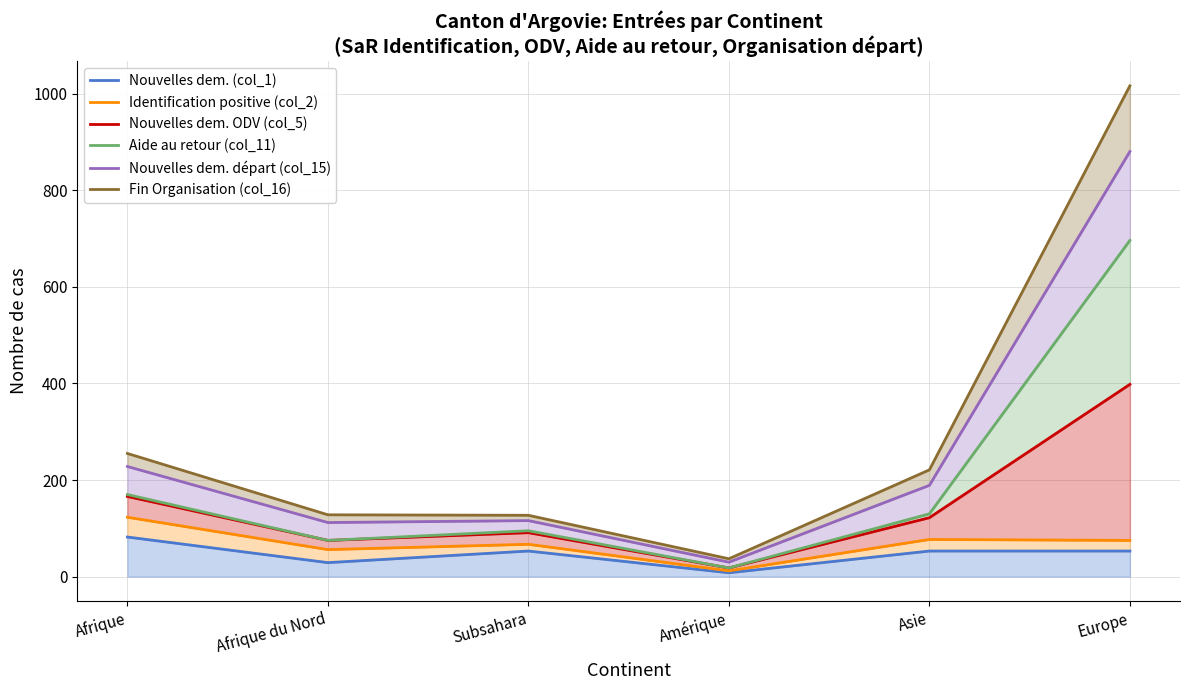

At which category does Nouvelles dem. départ (col_15) reach its first local peak?

Subsahara